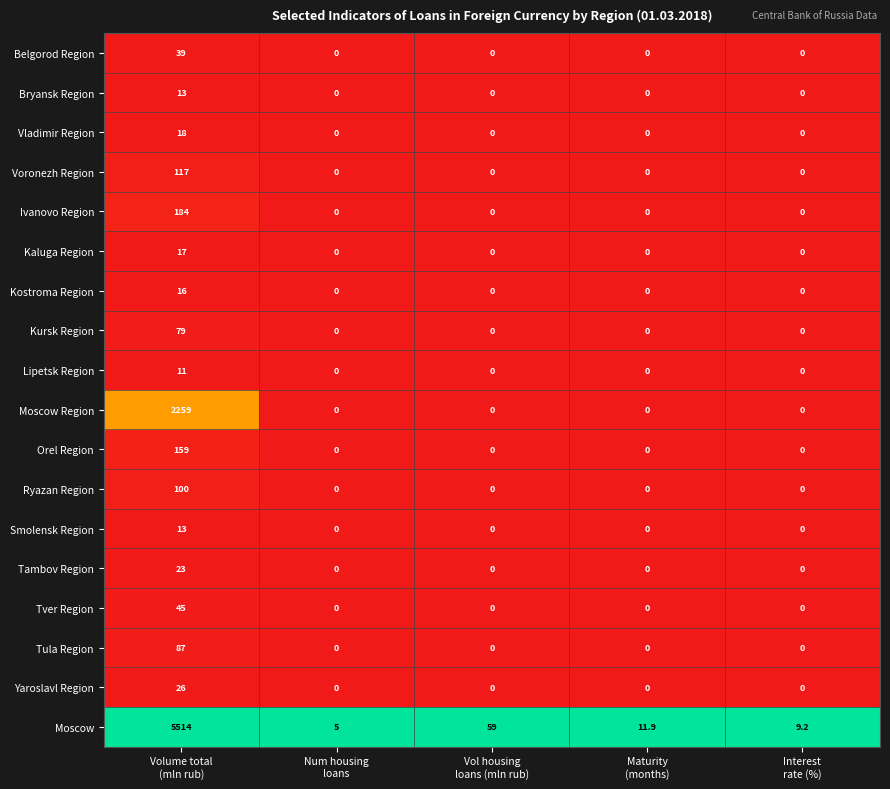

What is the average value of the Tver Region series?

9.0